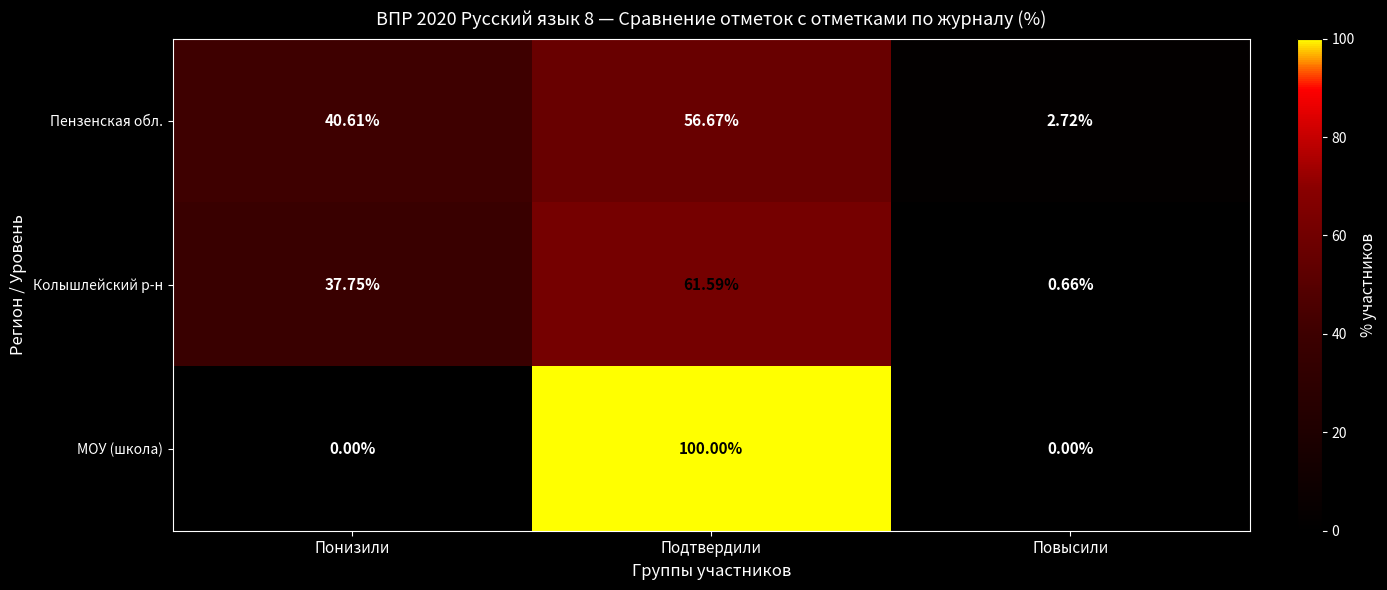

Which series has the largest range (max minus min)?

МОУ (школа)